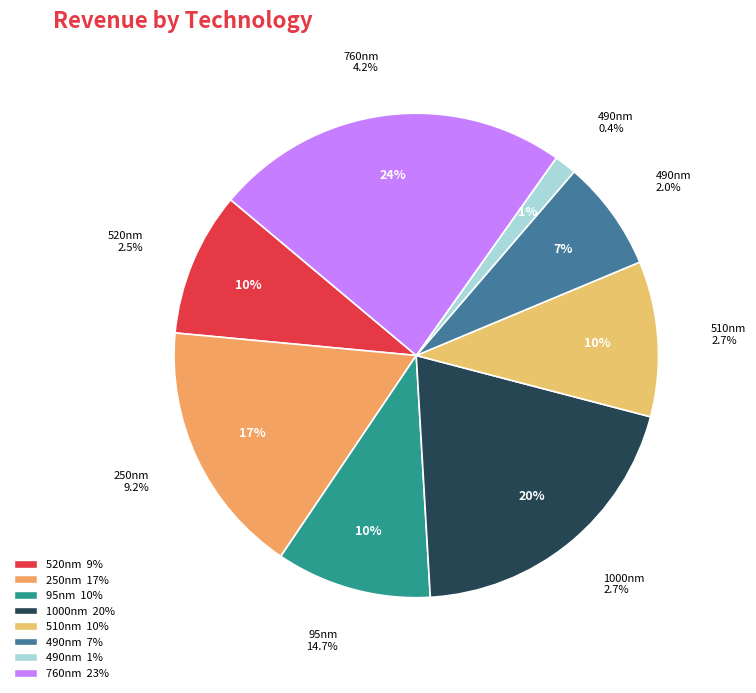

Rank the categories by value from highest to lowest.

760, 1000, 250, 95, 510, 520, 490, 490